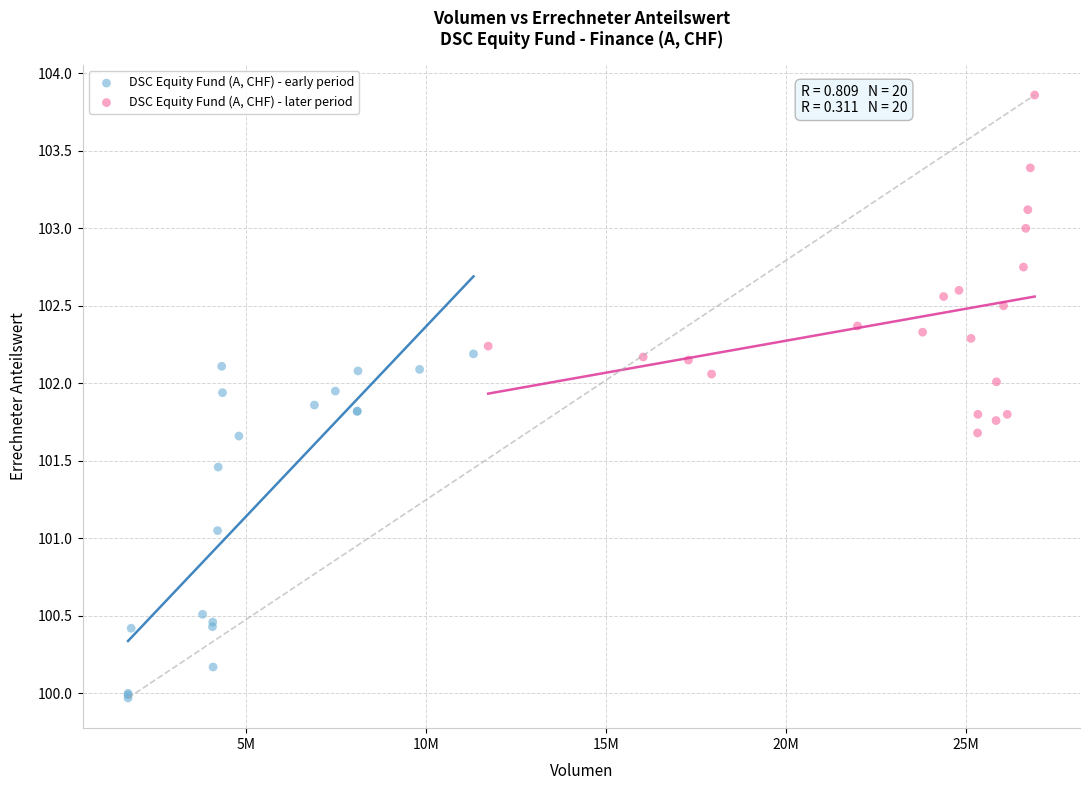

Which series reaches the minimum Y coordinate?

DSC Equity Fund (A, CHF) - early period